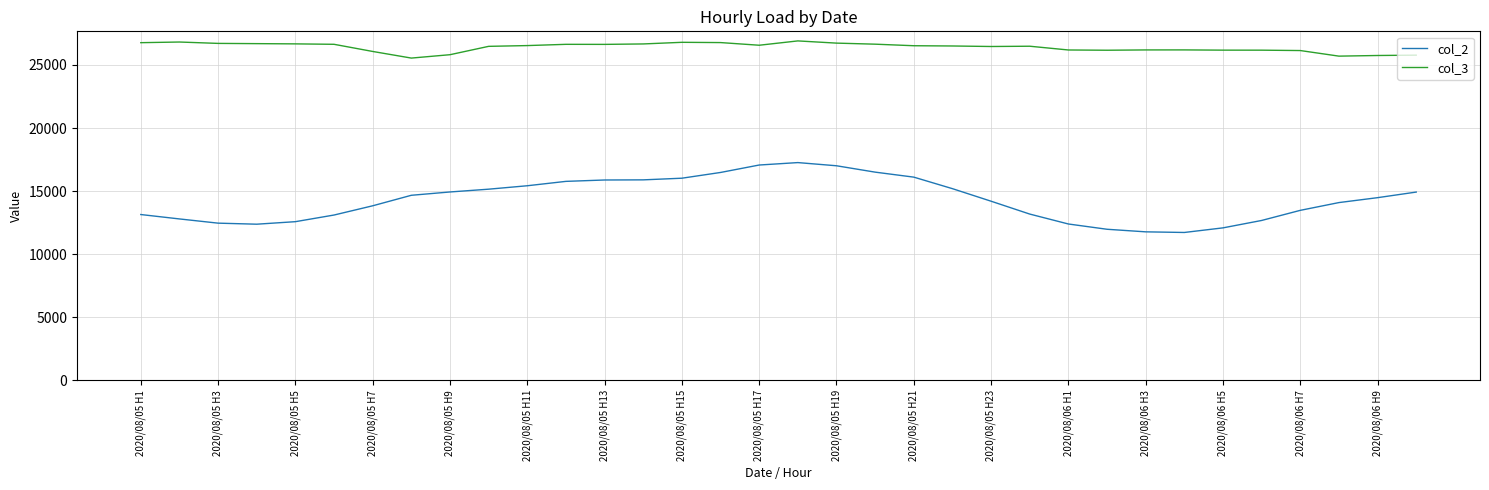

Rank the series by their maximum value, from lowest to highest.

col_2, col_3